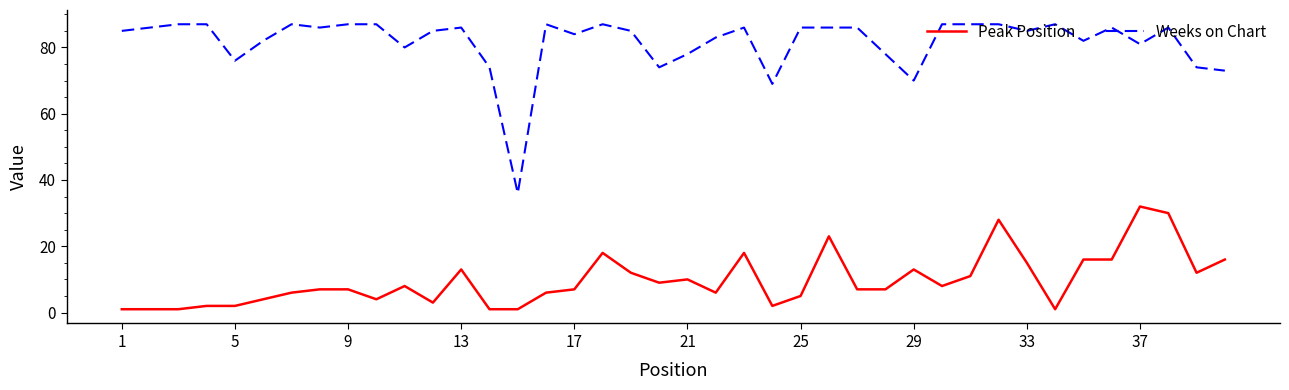

What is the highest value of the Weeks on Chart series?

87